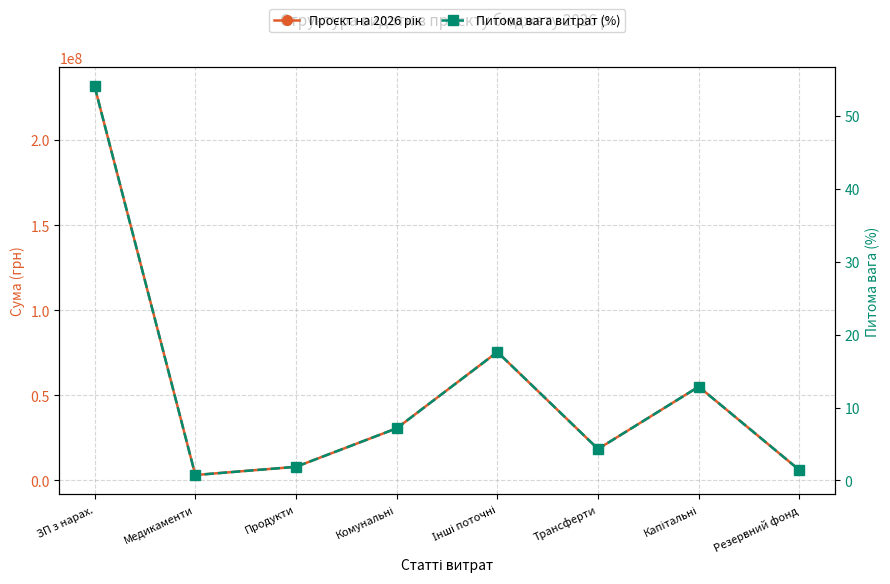

In Проєкт на 2026 рік, how many points are lower than both neighbors (excluding endpoints)?

2